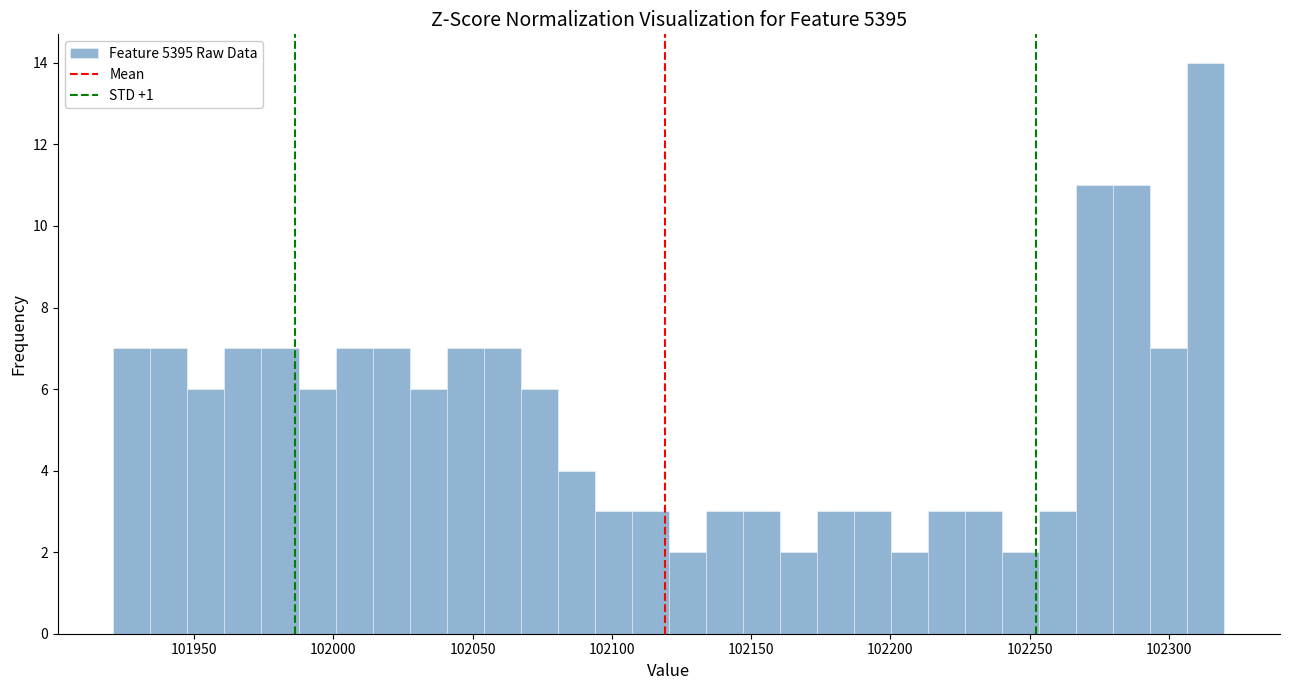

Read against the x-axis, roughly where is the centre of the tallest bar?

102315